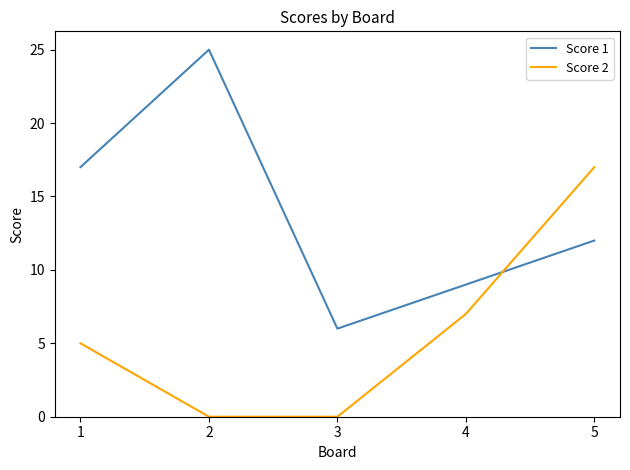

Does the chart display data point markers on the line(s)?

No